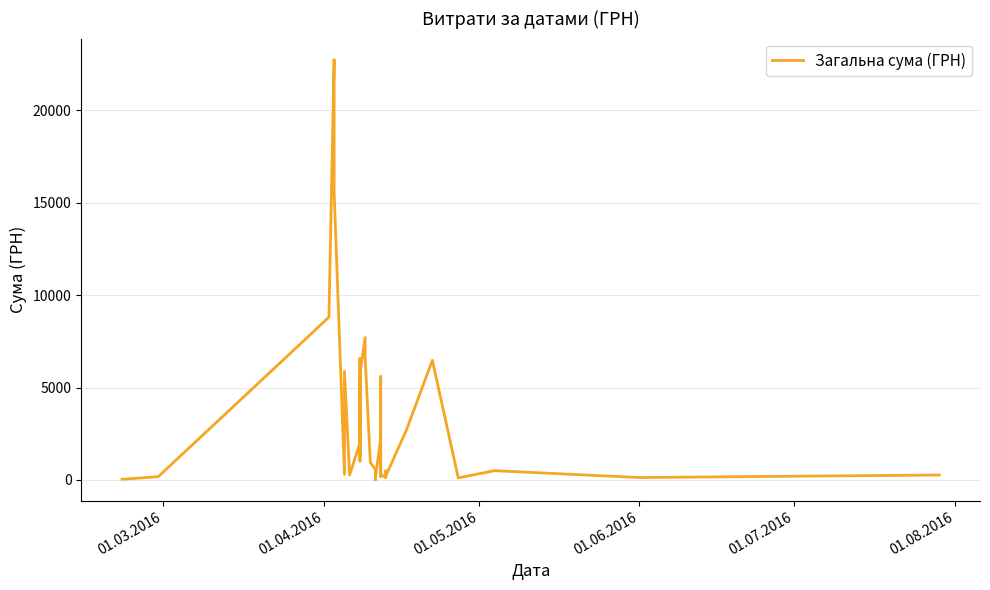

What is the maximum value shown in the chart?

22733.0